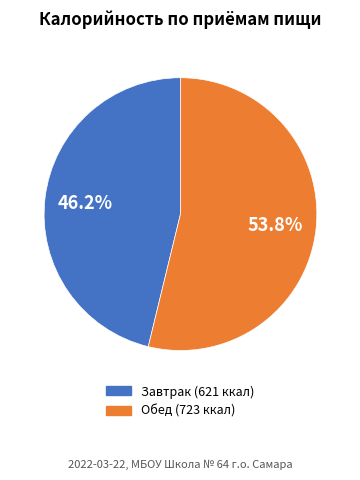

Which category has the biggest portion of the pie?

Обед